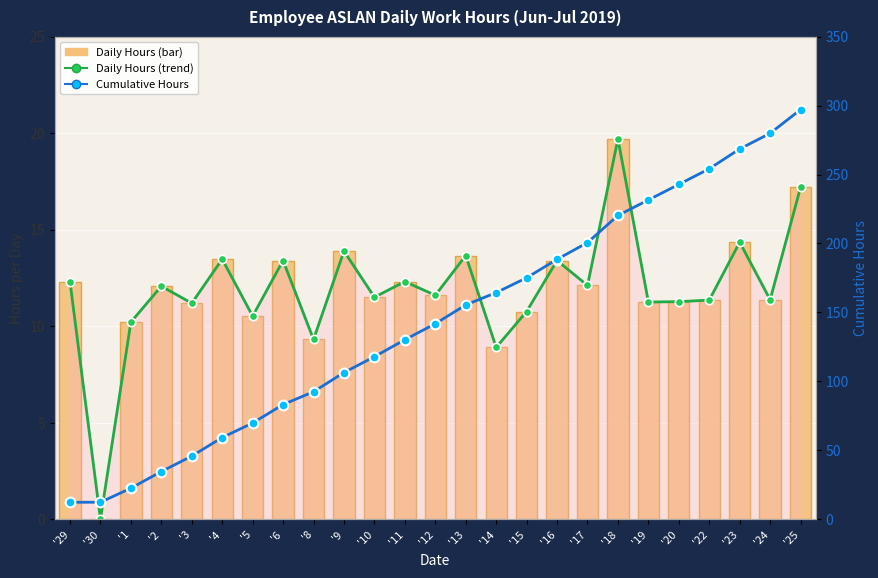

Which series has the widest spread of values?

Cumulative Hours